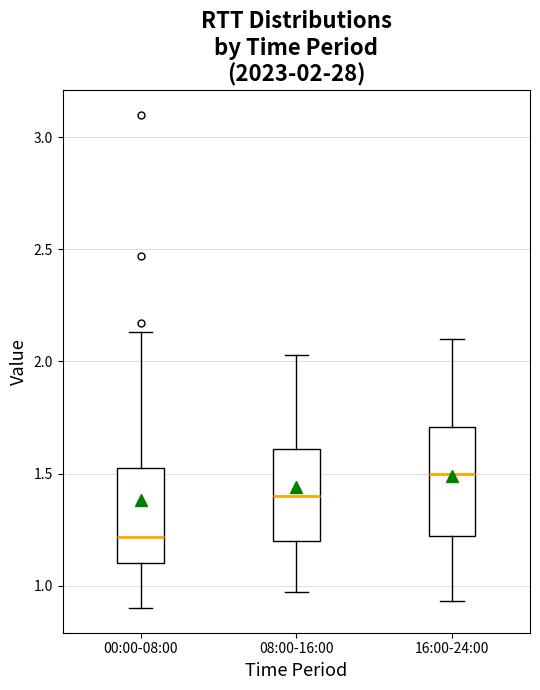

Which box is the tallest, from its lower edge to its upper edge?

16:00-24:00